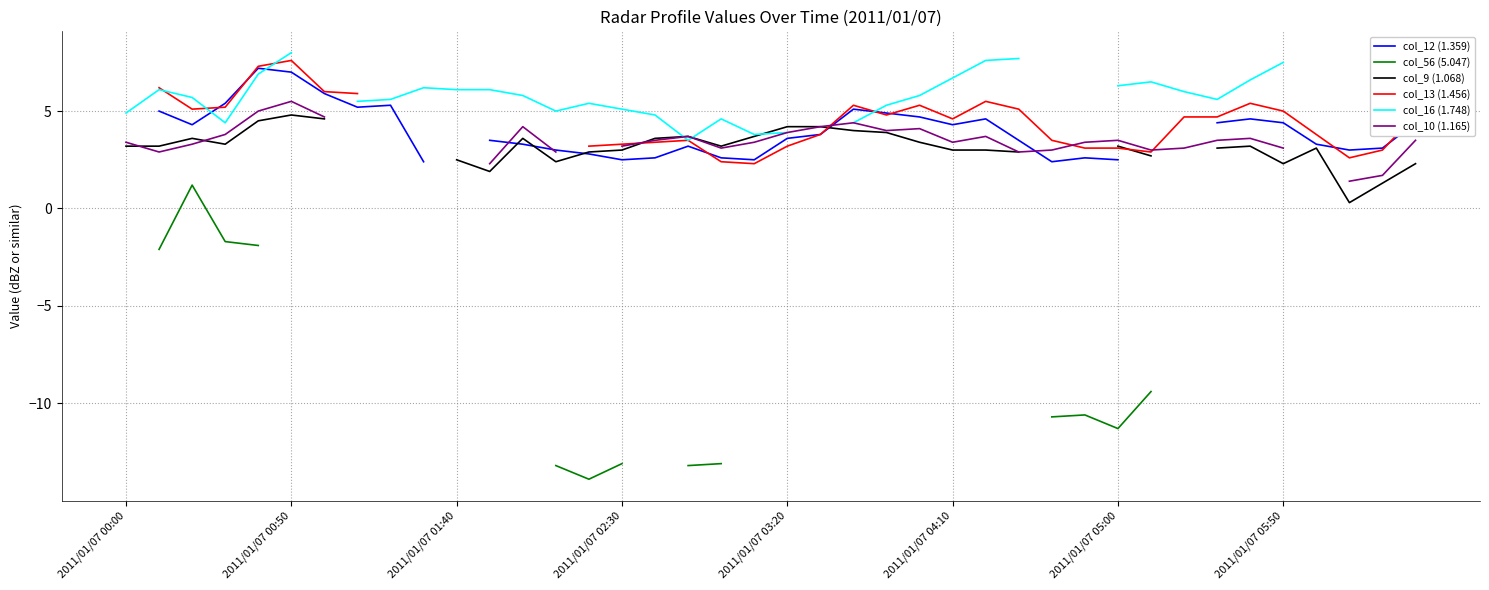

Between 2011/01/07 00:00 and 13, which is larger?

13